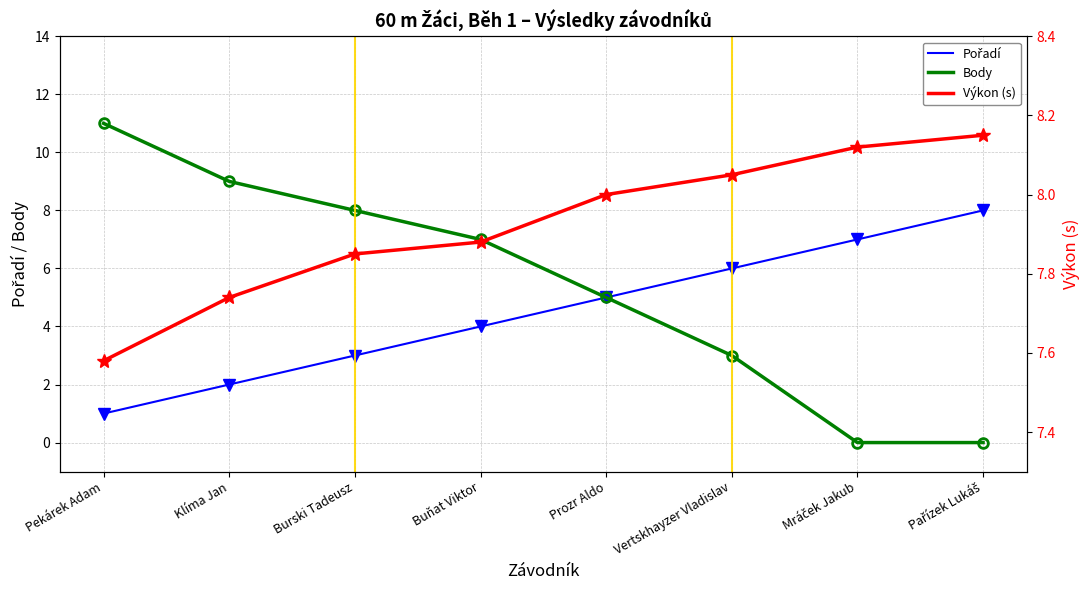

Which has a higher value, Vertskhayzer Vladislav or Prozr Aldo?

Vertskhayzer Vladislav